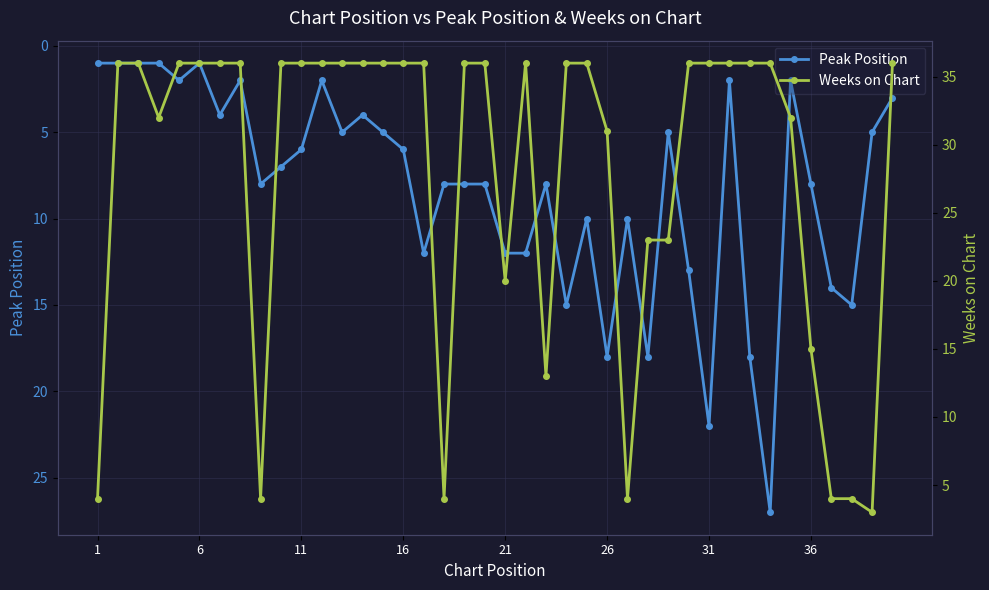

True or false: Peak Position has more than 2 interior local peaks.

True